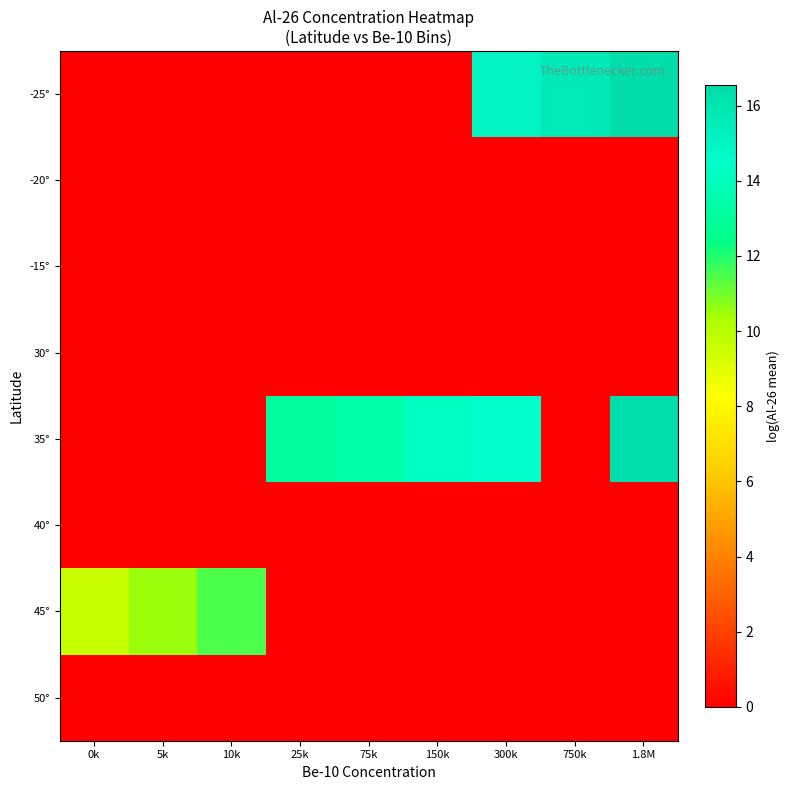

At how many categories does at least one series exceed 6?

9